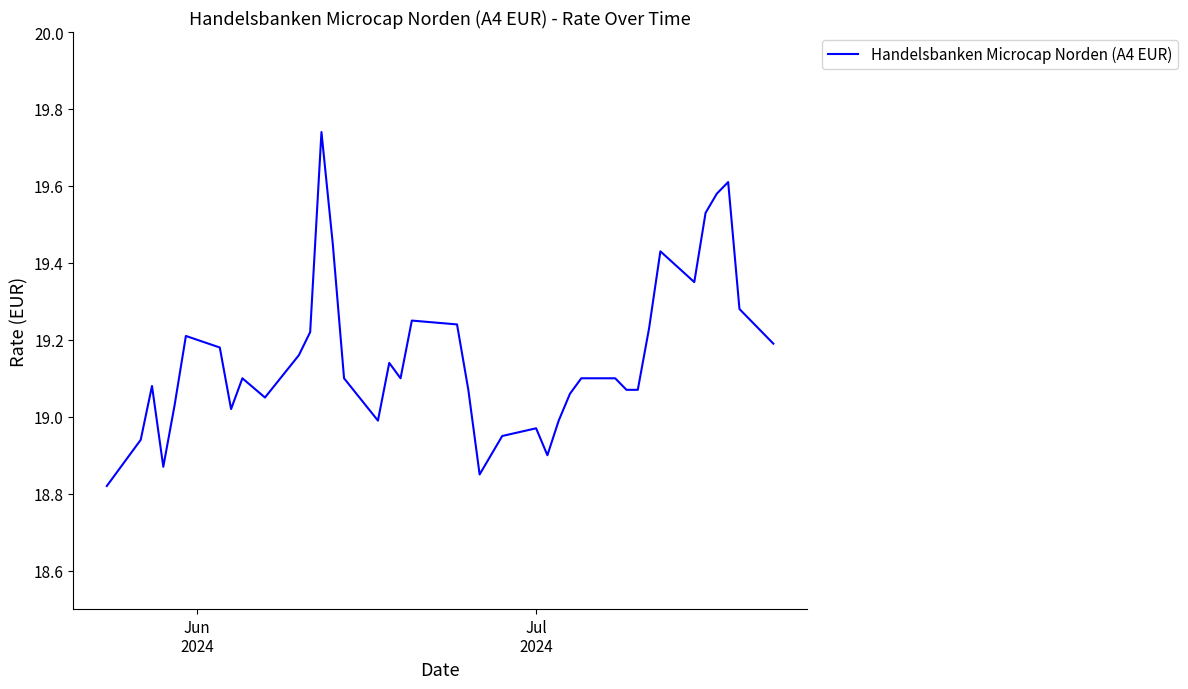

What is the difference between the maximum and minimum values?

0.9